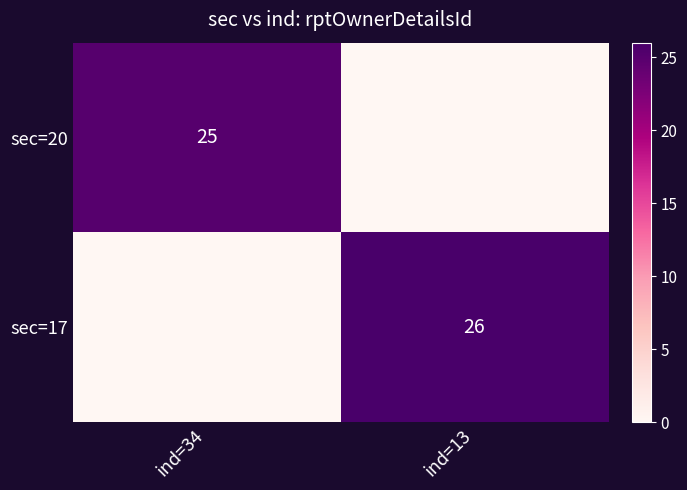

The sec=17 series shows 10 at ind=13. True or false?

False